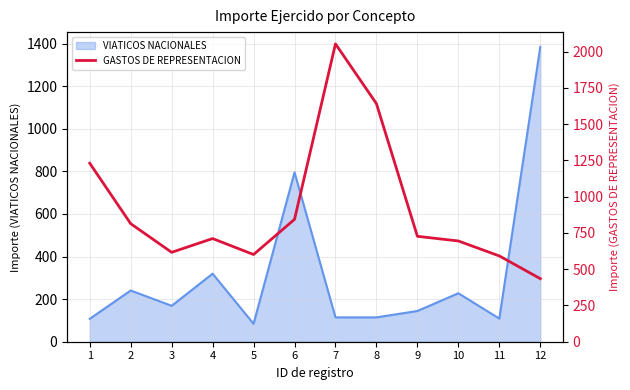

How many data points does each series have?

12